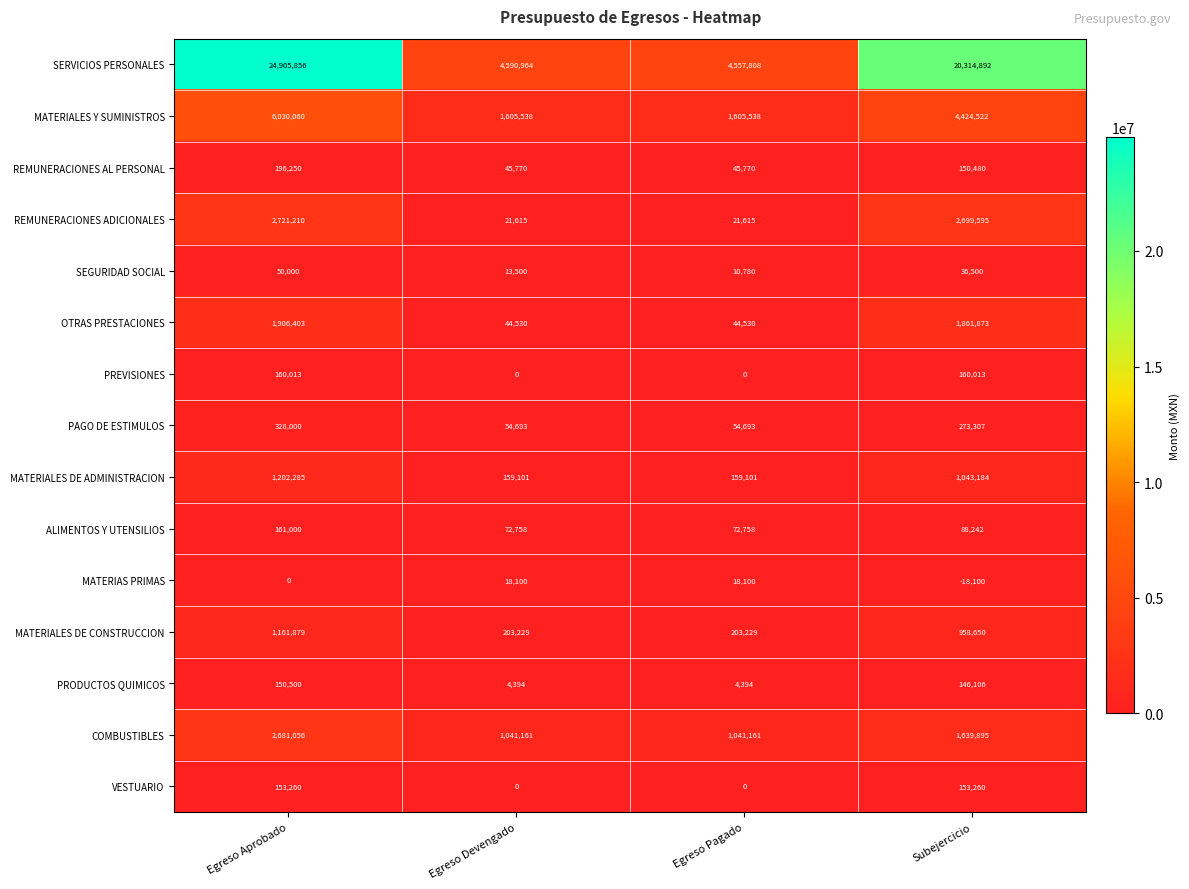

What is the sum of the MATERIAS PRIMAS values at Egreso Aprobado and Egreso Devengado?

18100